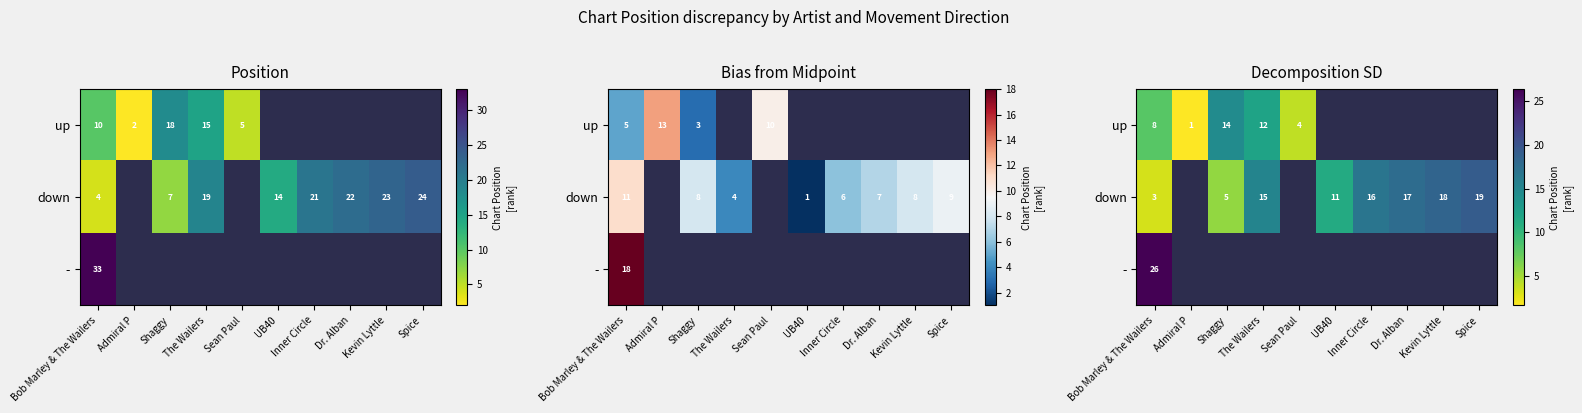

Count the number of data series in this chart.

3